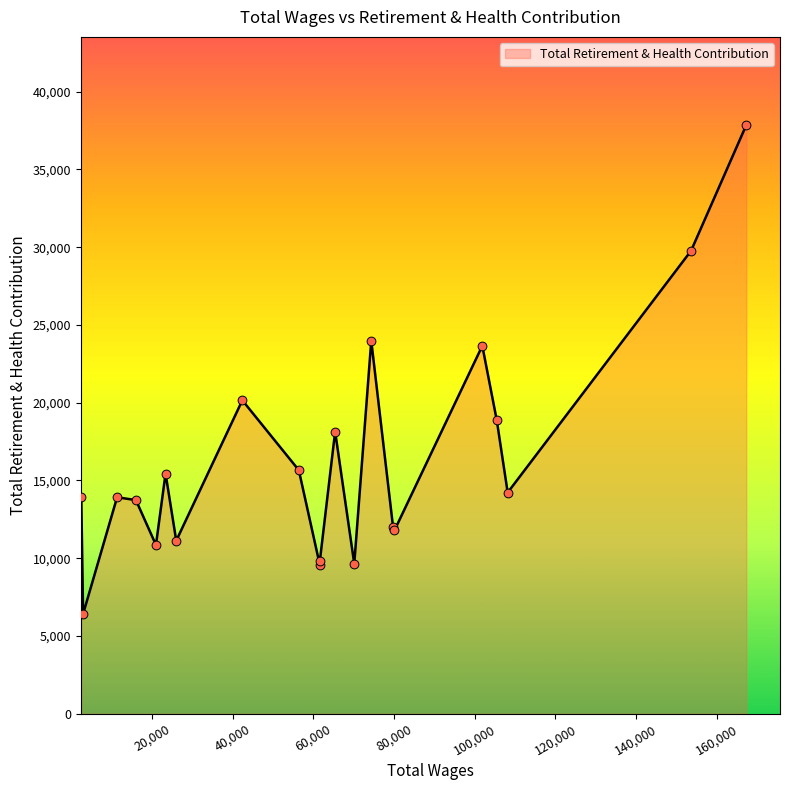

What is the maximum value shown in the chart?

37849